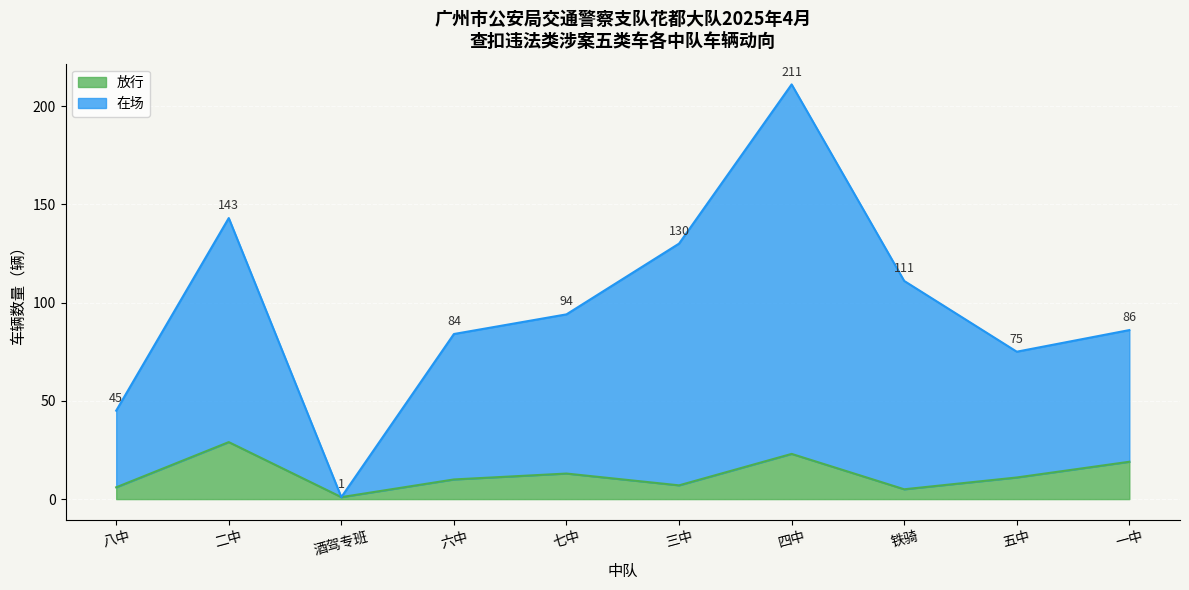

Reading right to left, list all the values displayed in this chart.

放行: 一中=19	五中=11	铁骑=5	四中=23	三中=7	七中=13	六中=10	酒驾专班=1	二中=29	八中=6
在场: 一中=86	五中=75	铁骑=111	四中=211	三中=130	七中=94	六中=84	酒驾专班=1	二中=143	八中=45